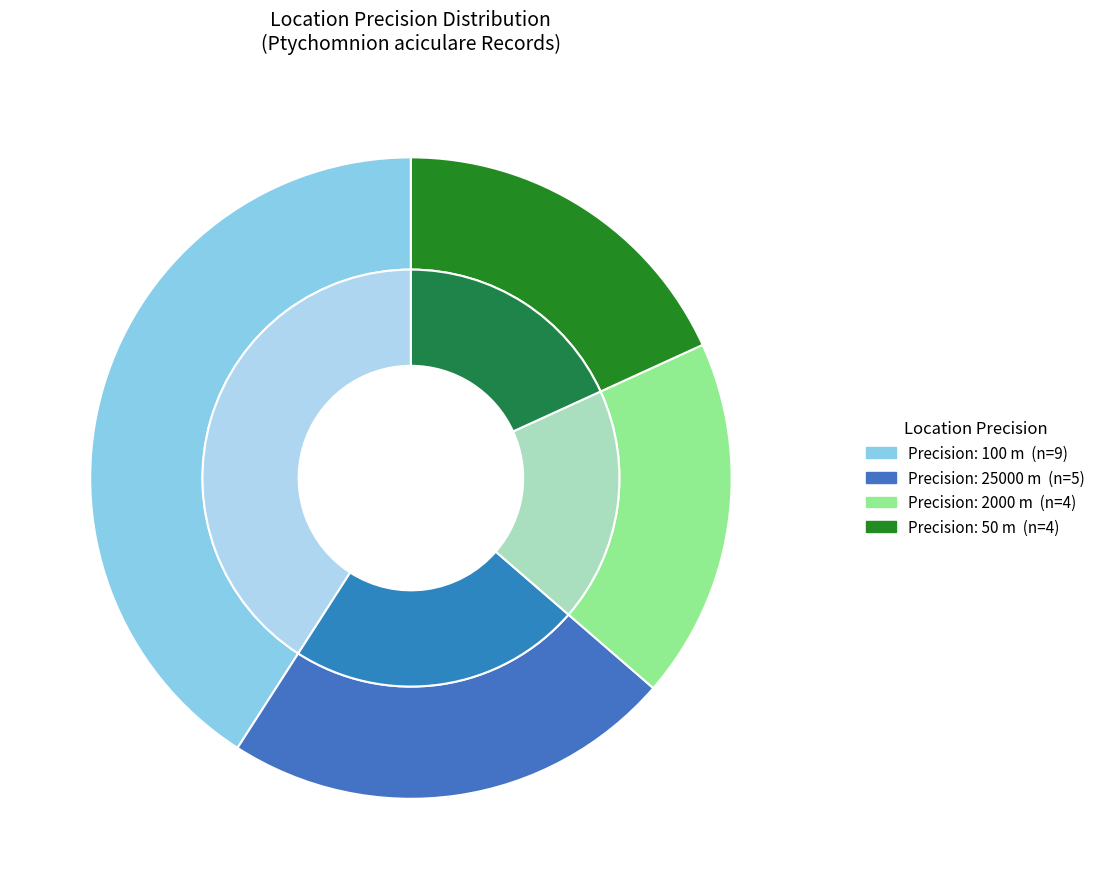

Does 25000 account for over 50% of the chart?

No